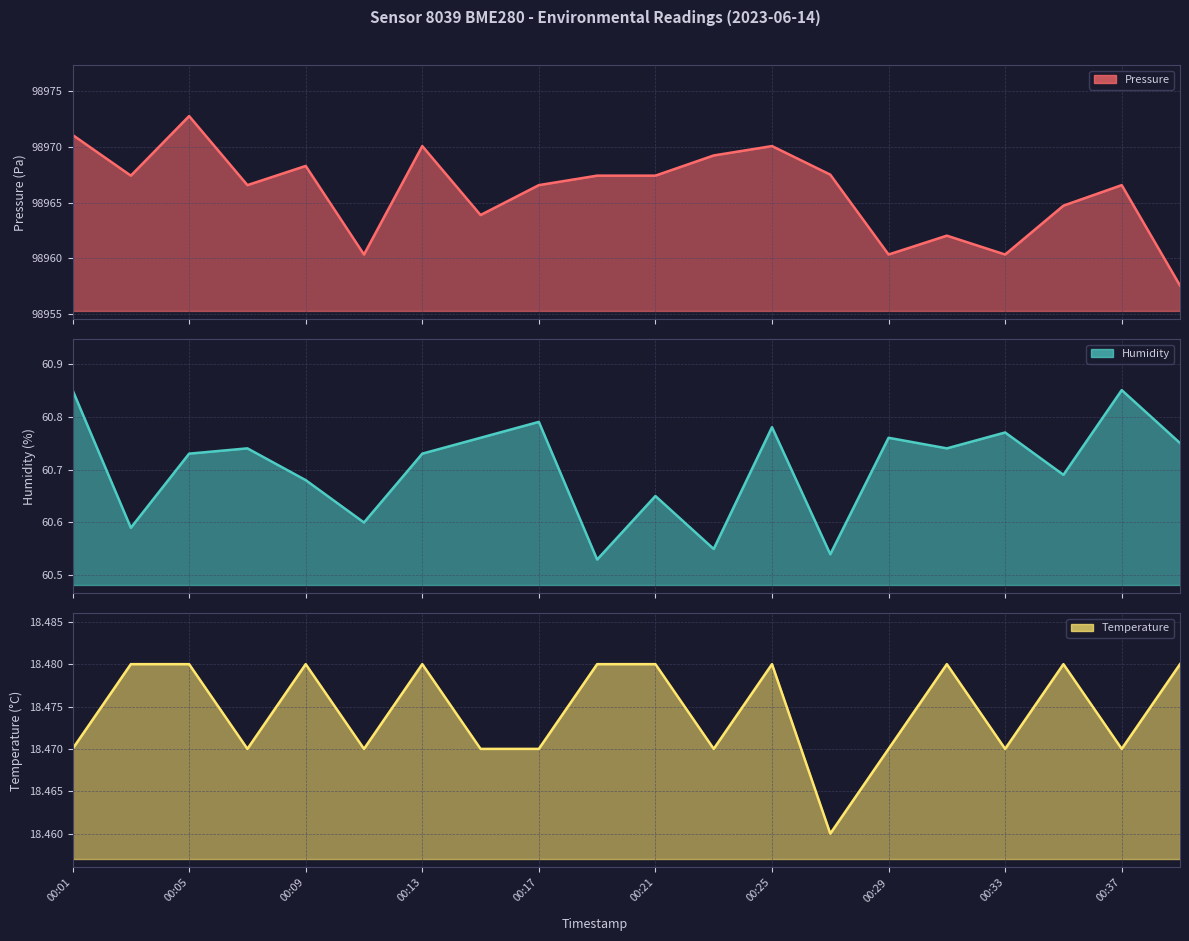

What are all the series names shown in the legend?

pressure, humidity, temperature